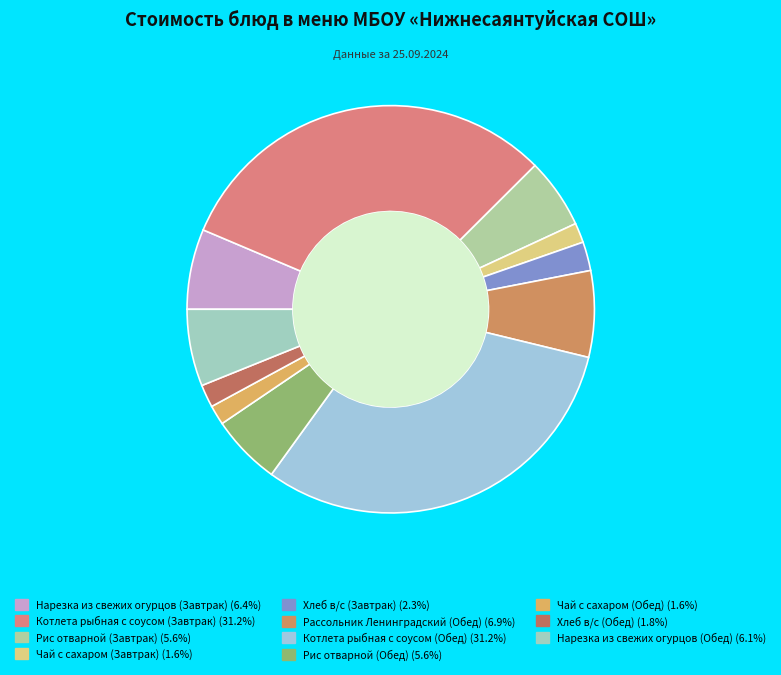

How many segments does this pie chart have?

11